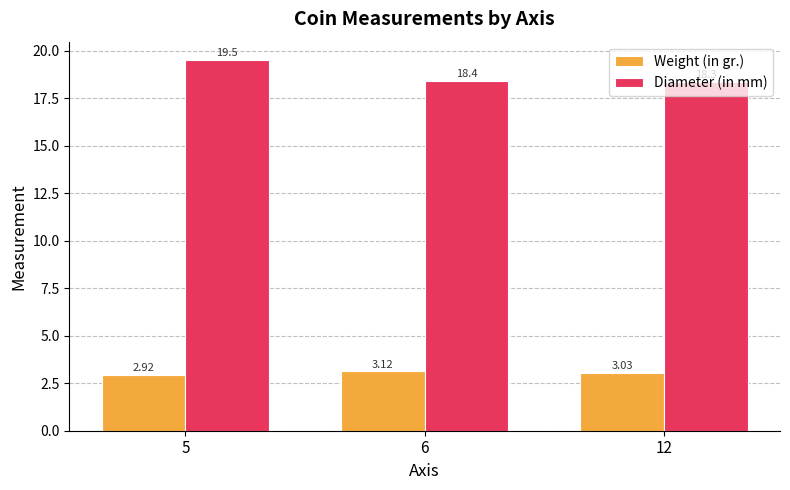

Rank the series at 6 from highest to lowest value.

Diameter (in mm), Weight (in gr.)